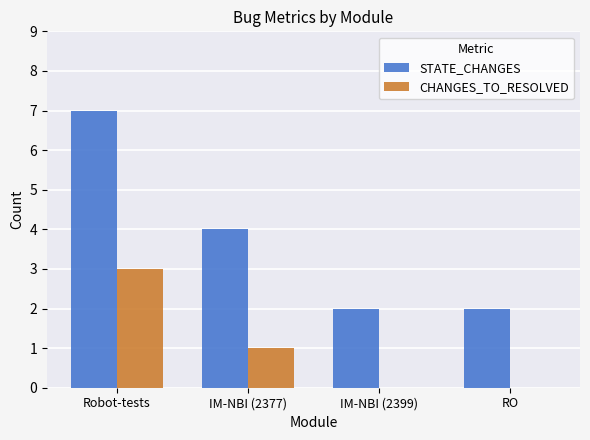

The CHANGES_TO_RESOLVED series shows 4 at Robot-tests. True or false?

False